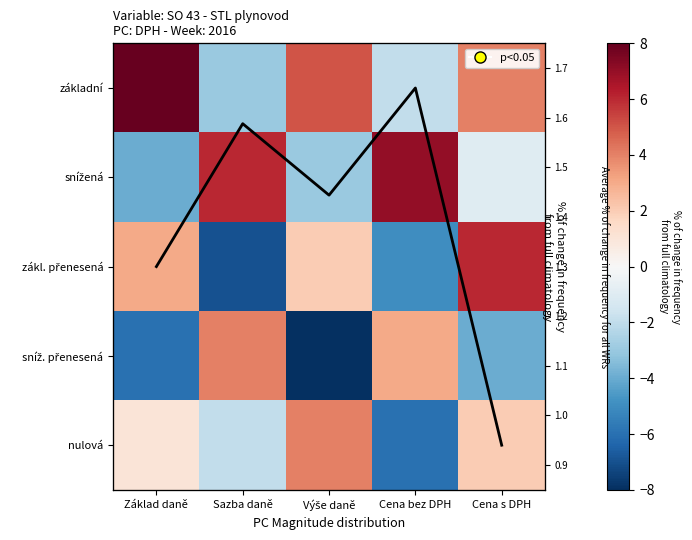

How many negative values does the základní series have?

2